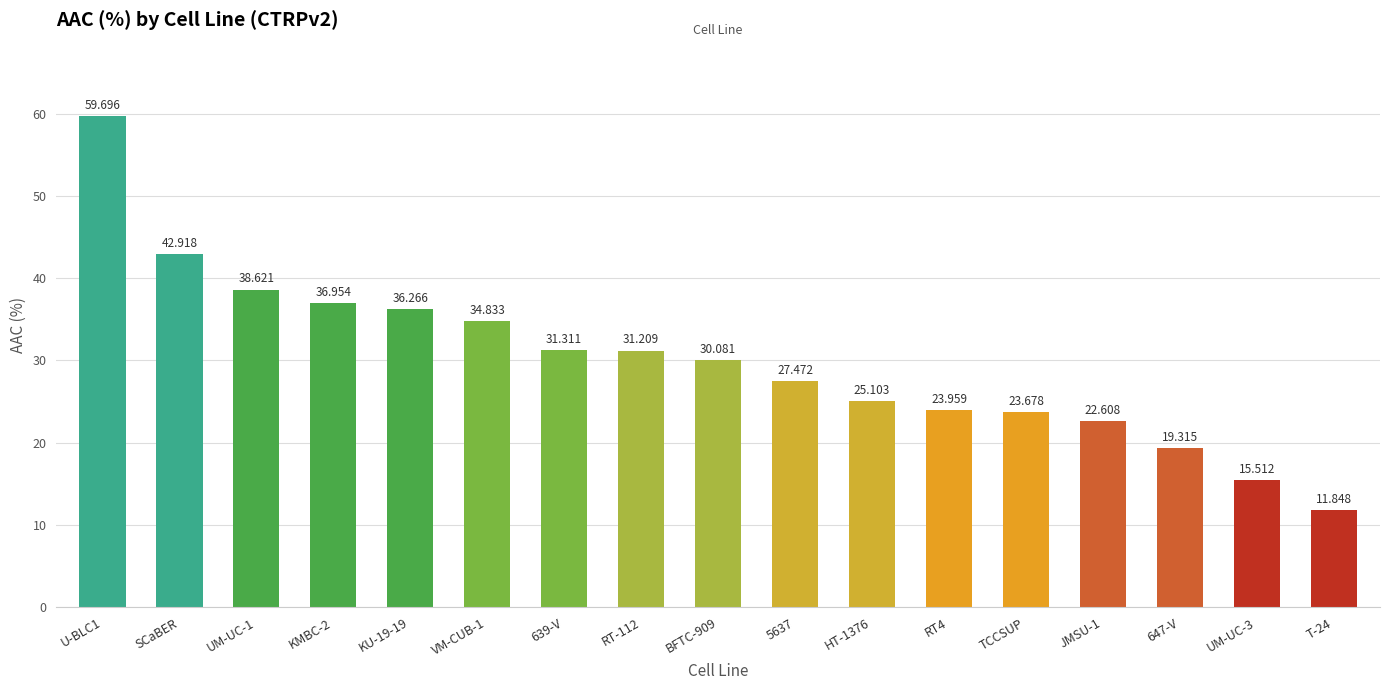

What is the average value?

30.1